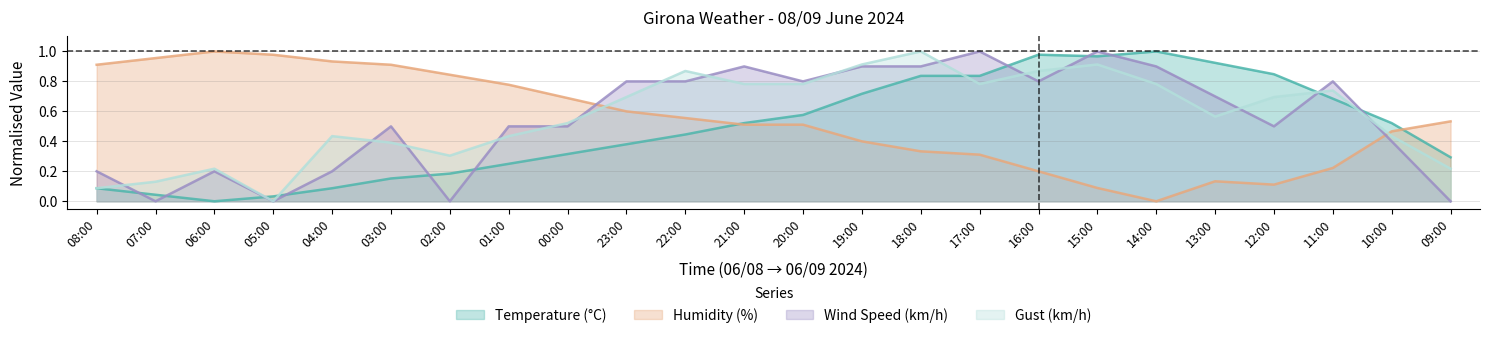

What is the label of the 18th point from the right?

02:00